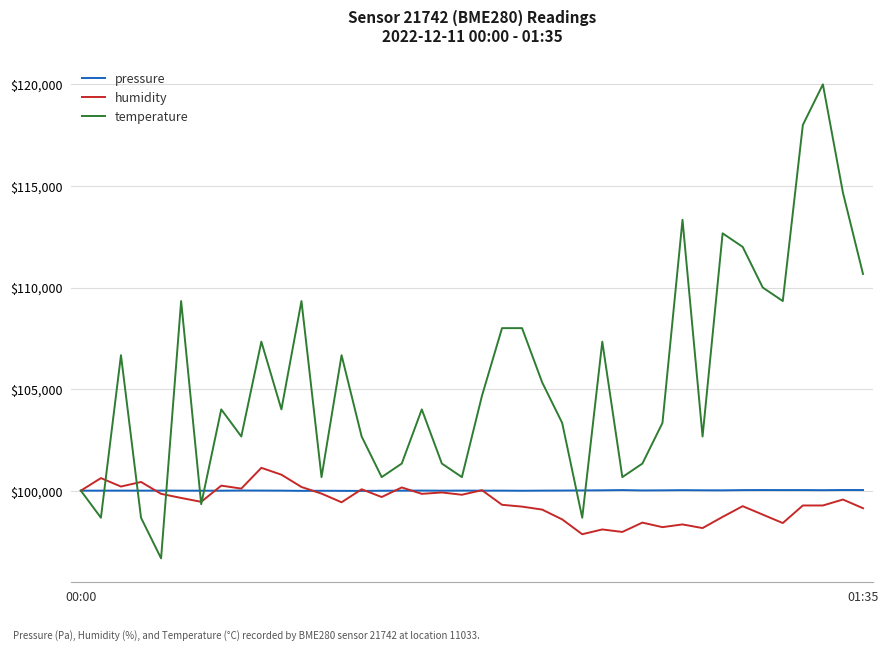

What is the maximum value for pressure?

100031.2